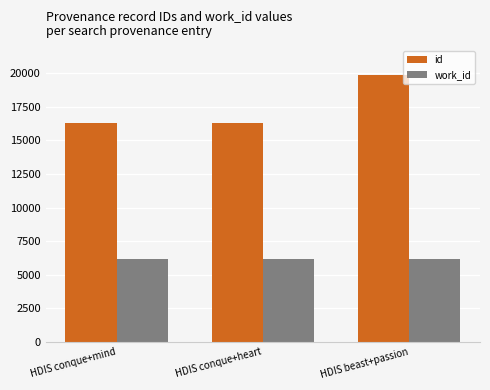

What is the difference between the maximum and second lowest values in the id series?

3579